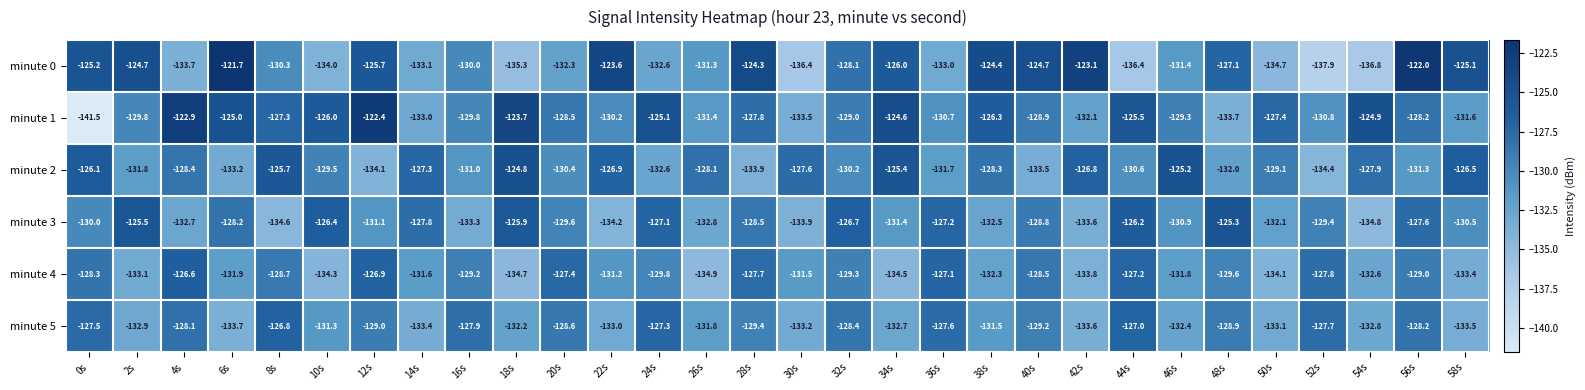

What is the total value across all series at 22s?

-779.1